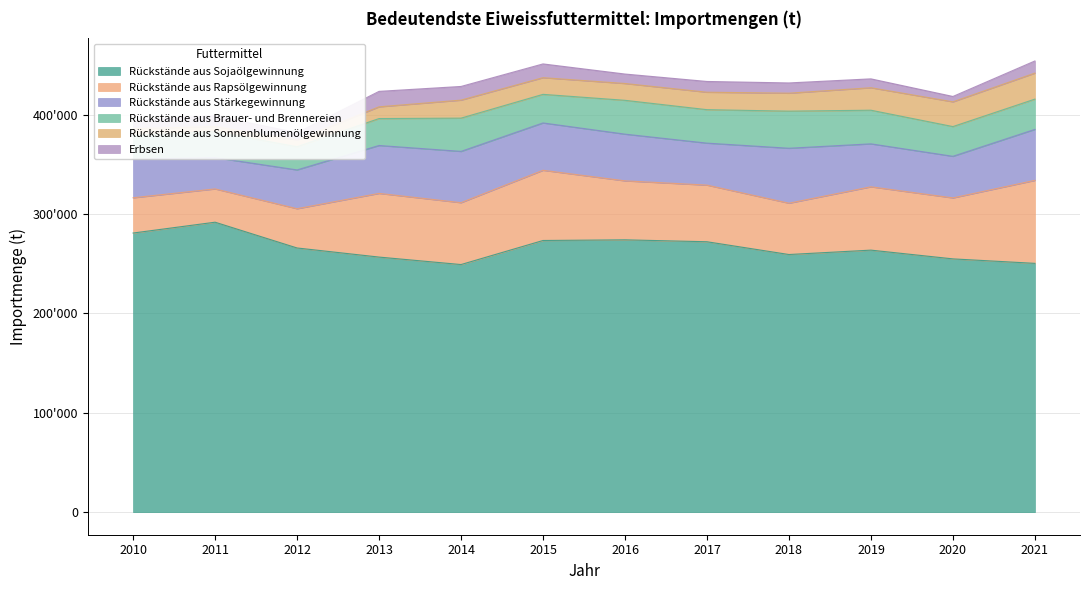

Does the chart display data point markers on the line(s)?

No